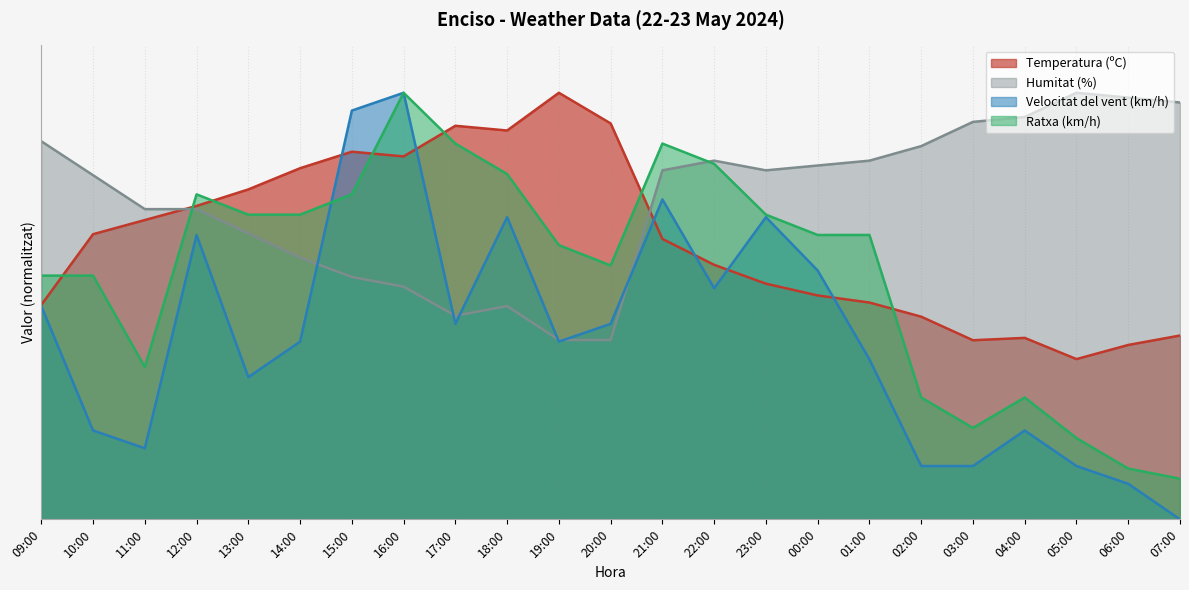

Reading left to right, what are all the values shown in this chart?

Temperatura (ºC): 45.2	60.2	63.1	66.1	69.6	74.1	77.6	76.6	83.0	82.0	90.0	83.5	59.2	53.7	49.7	47.2	45.7	42.8	37.8	38.3	33.8	36.8	38.8
Humitat (%): 79.8	72.6	65.5	65.5	60.3	55.2	51.1	49.1	43.0	45.0	37.8	37.8	73.6	75.7	73.6	74.7	75.7	78.8	83.9	84.9	90.0	89.0	88.0
Velocitat del vent (km/h): 45.0	18.8	15.0	60.0	30.0	37.5	86.2	90.0	41.2	63.8	37.5	41.2	67.5	48.8	63.8	52.5	33.8	11.2	11.2	18.8	11.2	7.5	0.0
Ratxa (km/h): 51.4	51.4	32.1	68.6	64.3	64.3	68.6	90.0	79.3	72.9	57.9	53.6	79.3	75.0	64.3	60.0	60.0	25.7	19.3	25.7	17.1	10.7	8.6